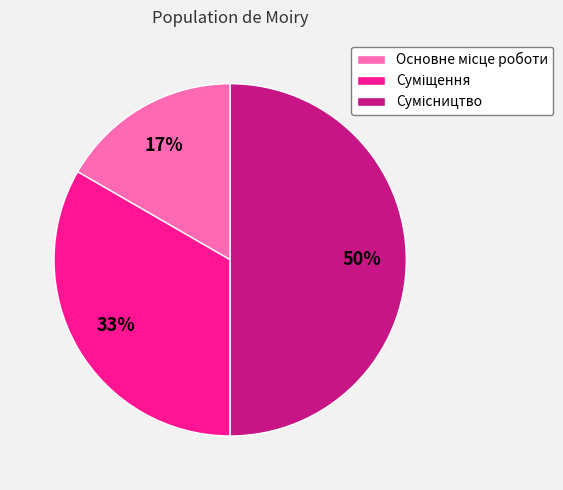

To the nearest percent, what is the average slice percentage?

33%